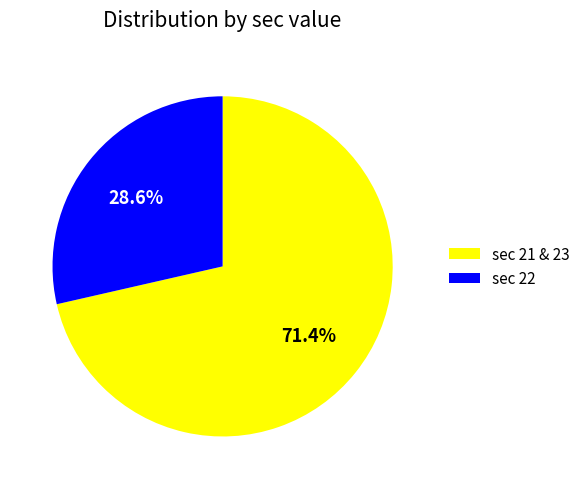

Approximately how many times larger is the value at sec 21 & 23 compared to sec 22?

2.5